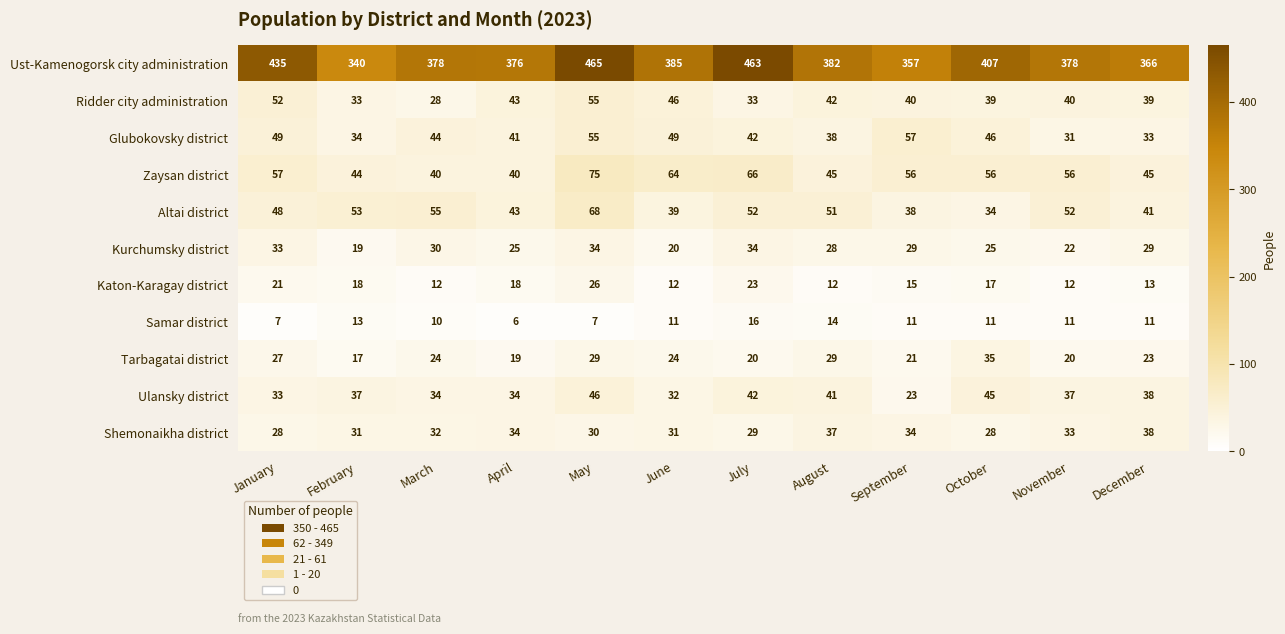

At which label does Glubokovsky district first exceed 44?

January